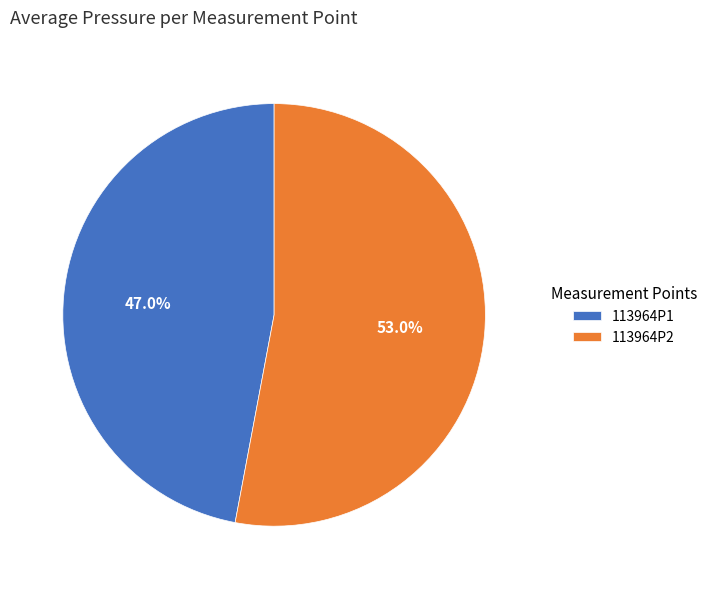

What percentage do 113964P2 and 113964P1 together represent?

100.0%